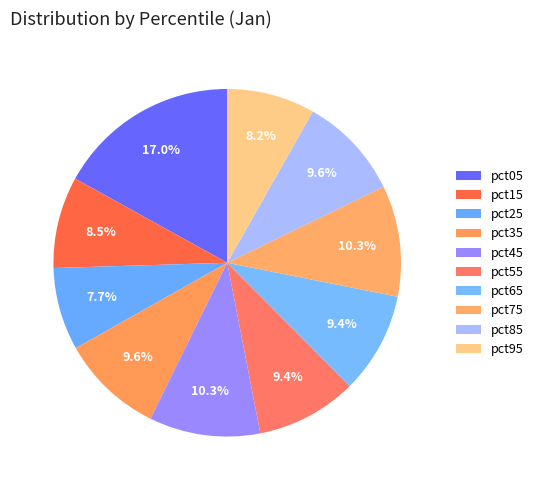

How many segments does this pie chart have?

10